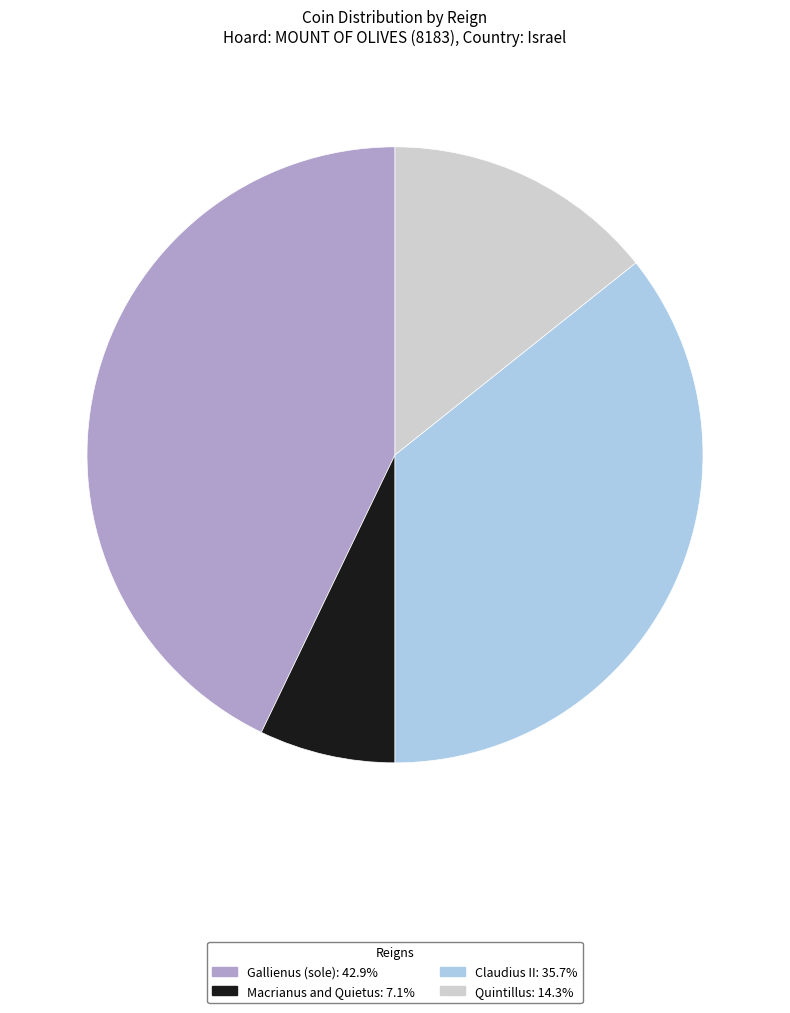

Is Claudius II the majority of the pie?

No